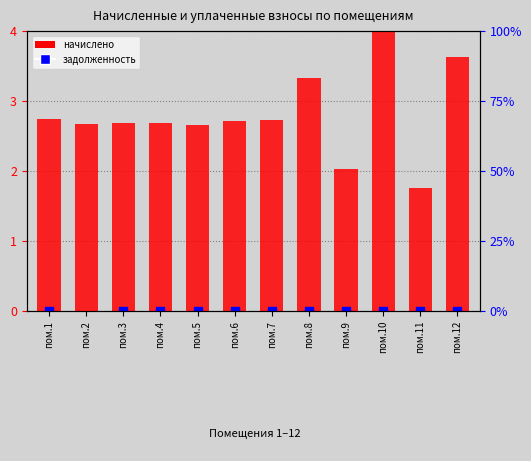

What is the total value across all series at пом.6?

2.7